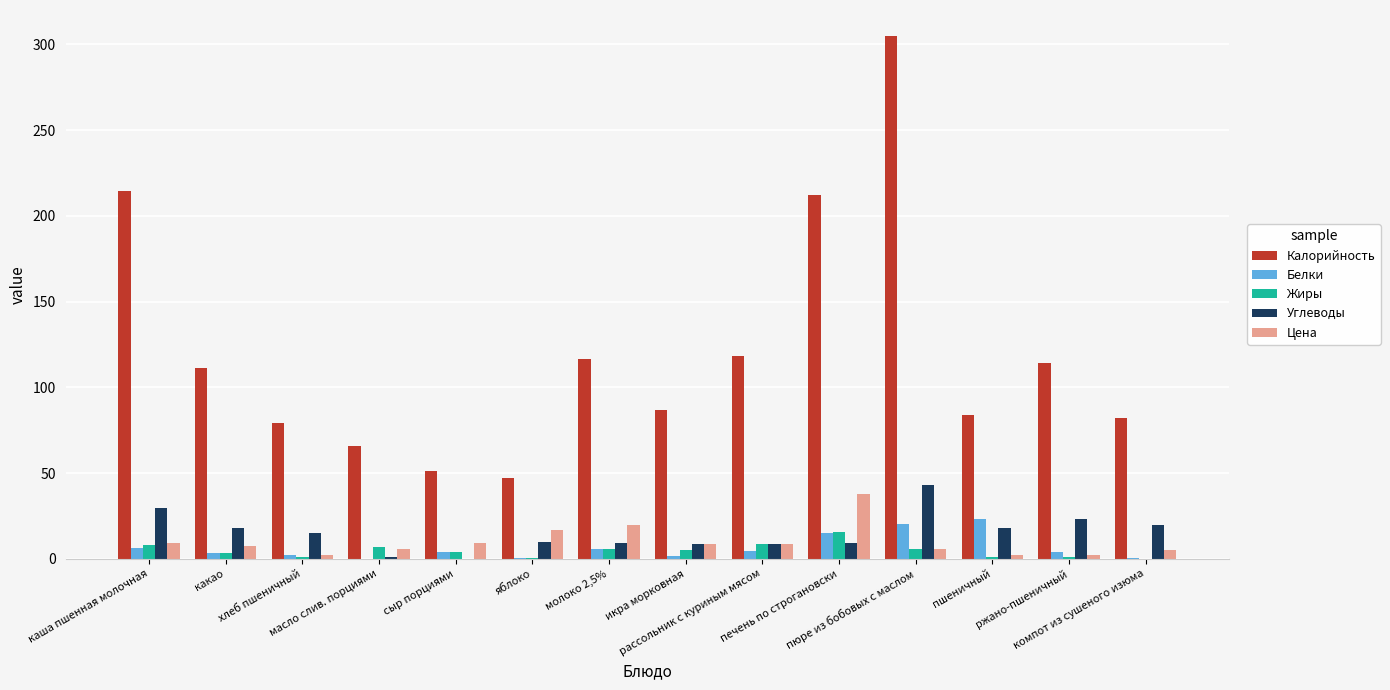

Does the chart contain stacked bars?

No